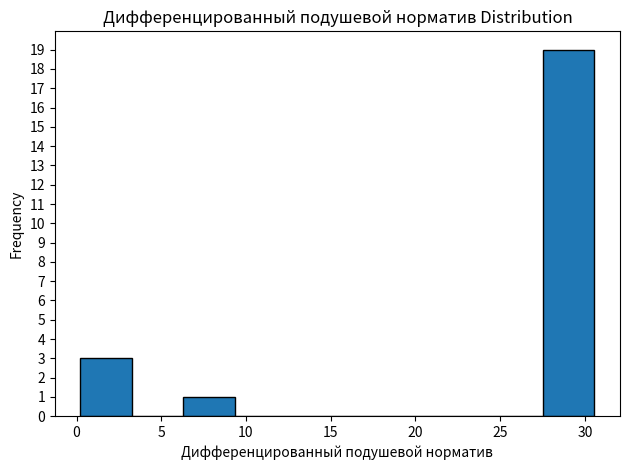

What is the height of the bar covering 0.0 to 3.5 on the x-axis? Neither the bar edges nor the heights are printed on the chart, so give them approximately, as read against the axes.

3